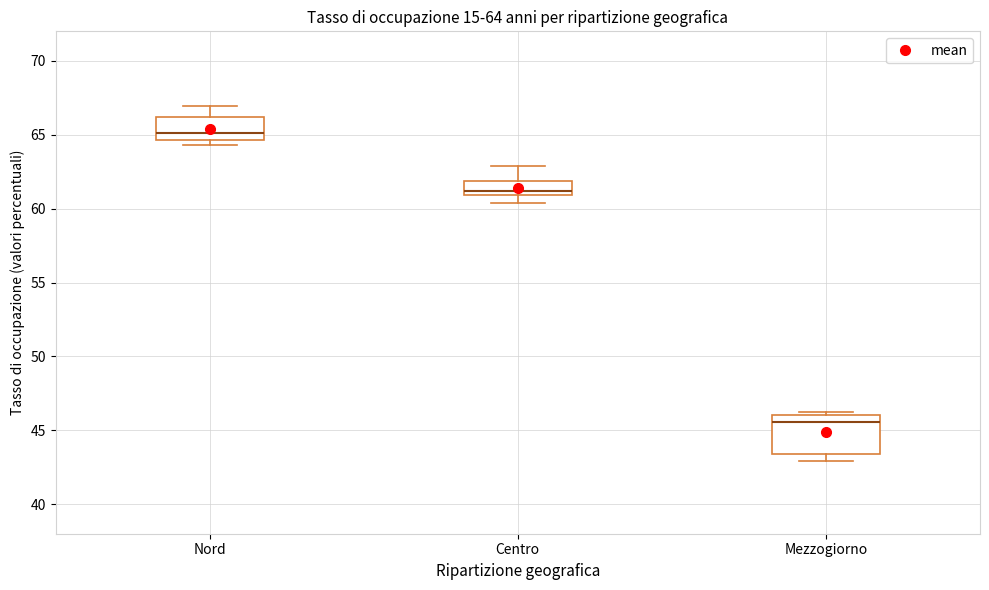

Which box is the tallest, from its lower edge to its upper edge?

Mezzogiorno